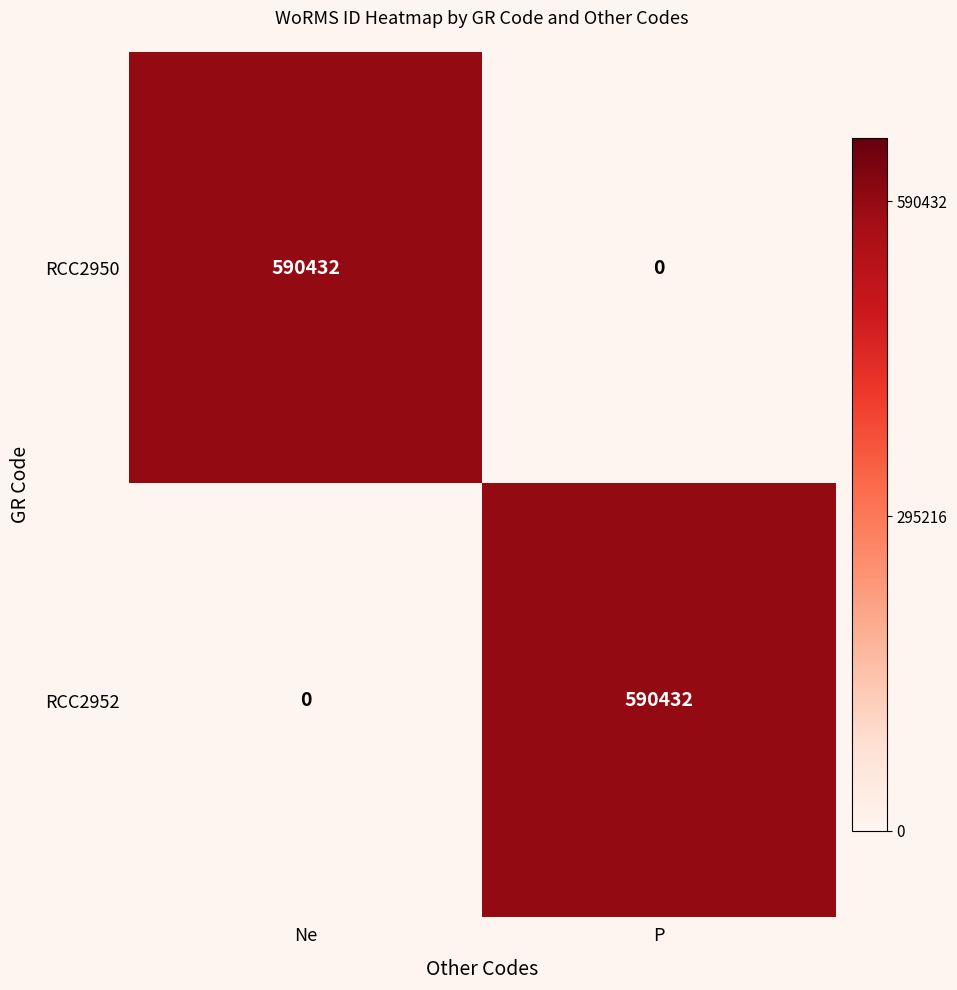

Which category has the lowest value in the RCC2952 series?

Ne